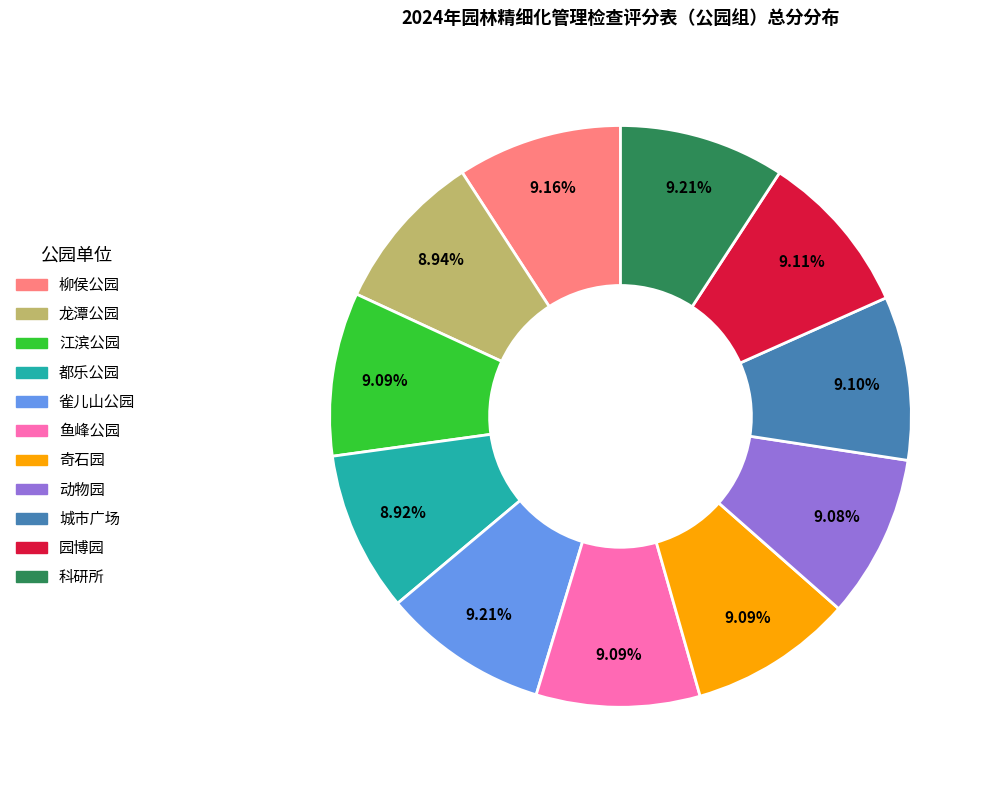

Is there any slice that represents more than half of the pie?

No